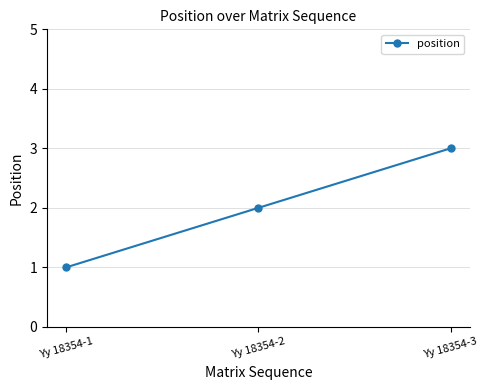

True or false: the data shows 0 at Yy 18354-1.

False